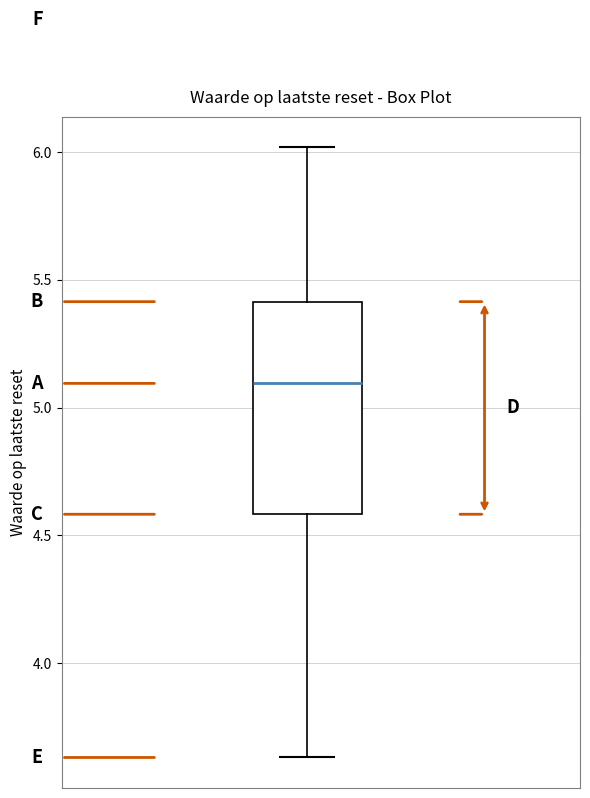

Where does the lower whisker of the box end on the y-axis? The values are not printed on the chart, so give them approximately, as read against the axis.

3.65